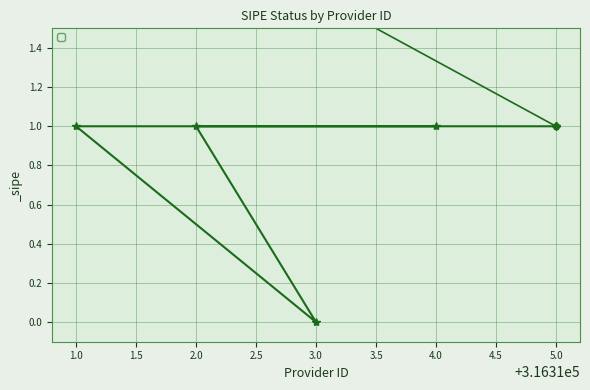

Which category has the lowest value across all series?

3.0